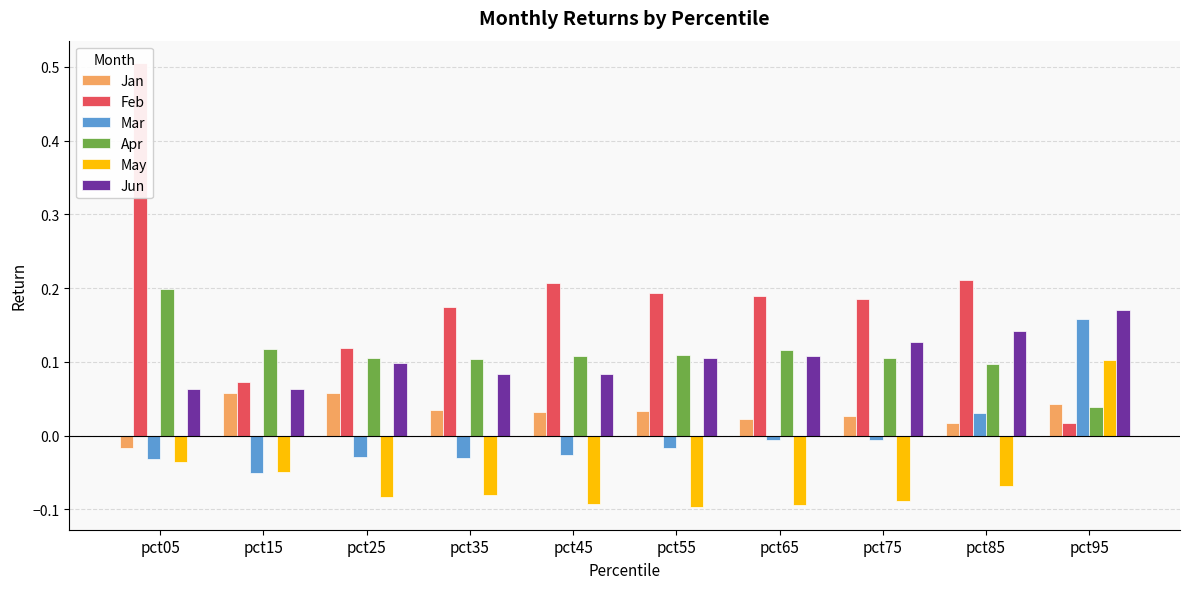

What is the highest value of the Mar series?

0.2